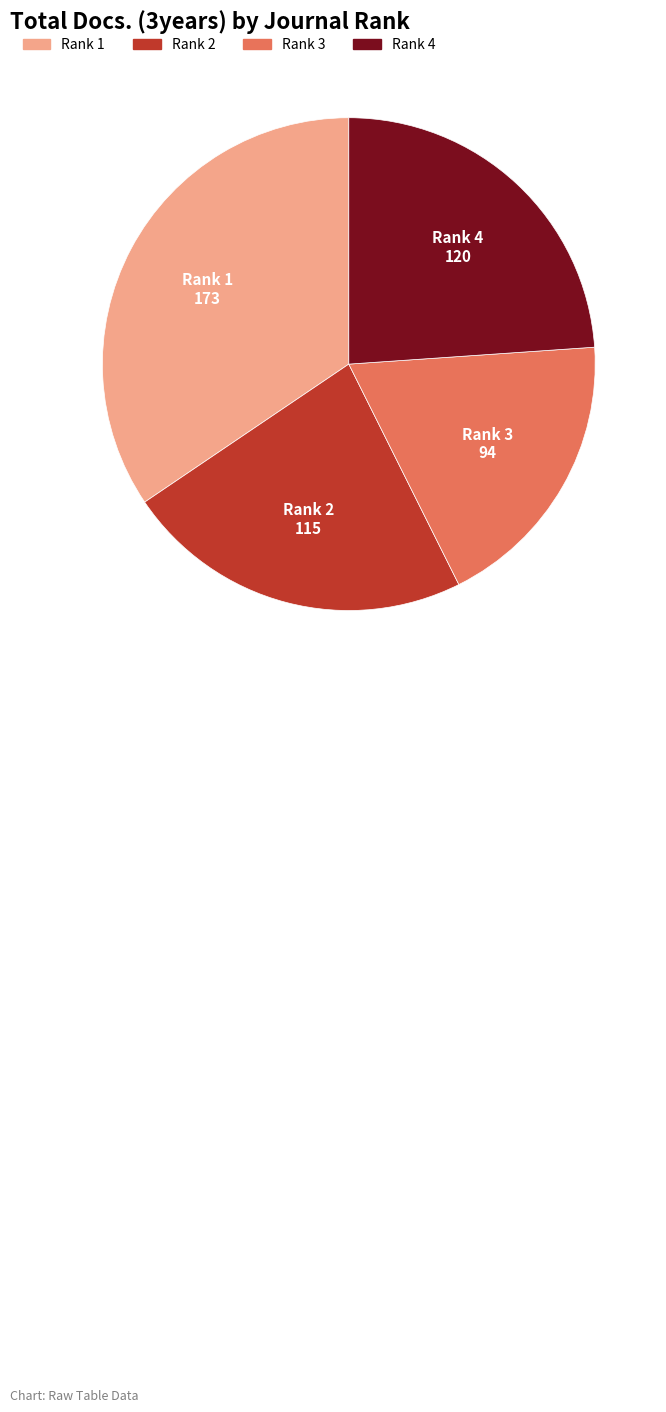

Does any single category account for the majority?

No